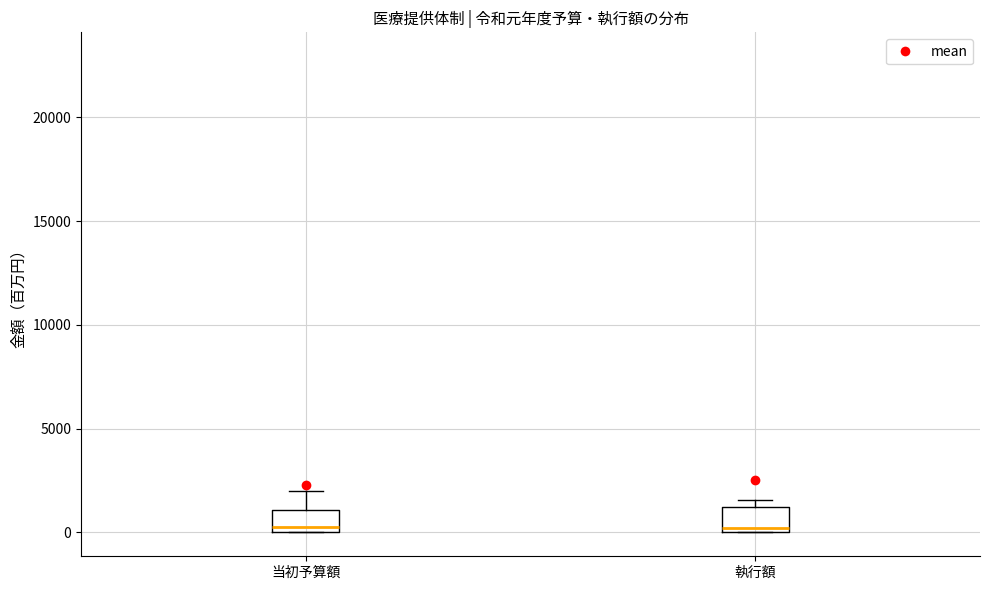

Where is the lower edge of the box for 執行額 on the y-axis? The values are not printed on the chart, so give them approximately, as read against the axis.

0